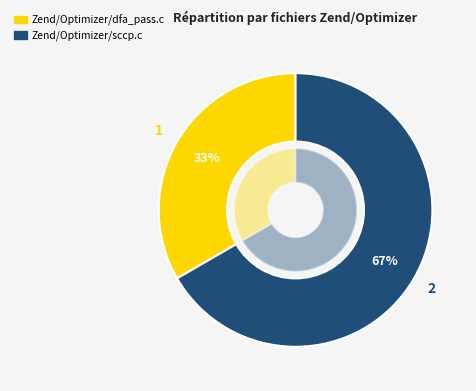

Approximately how many times larger is the value at Zend/Optimizer/sccp.c compared to Zend/Optimizer/dfa_pass.c?

2.0